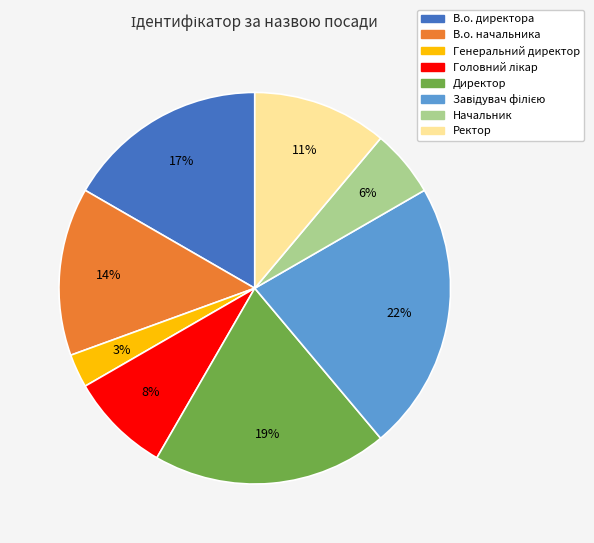

The Генеральний директор slice represents 3% of the pie. True or false?

True